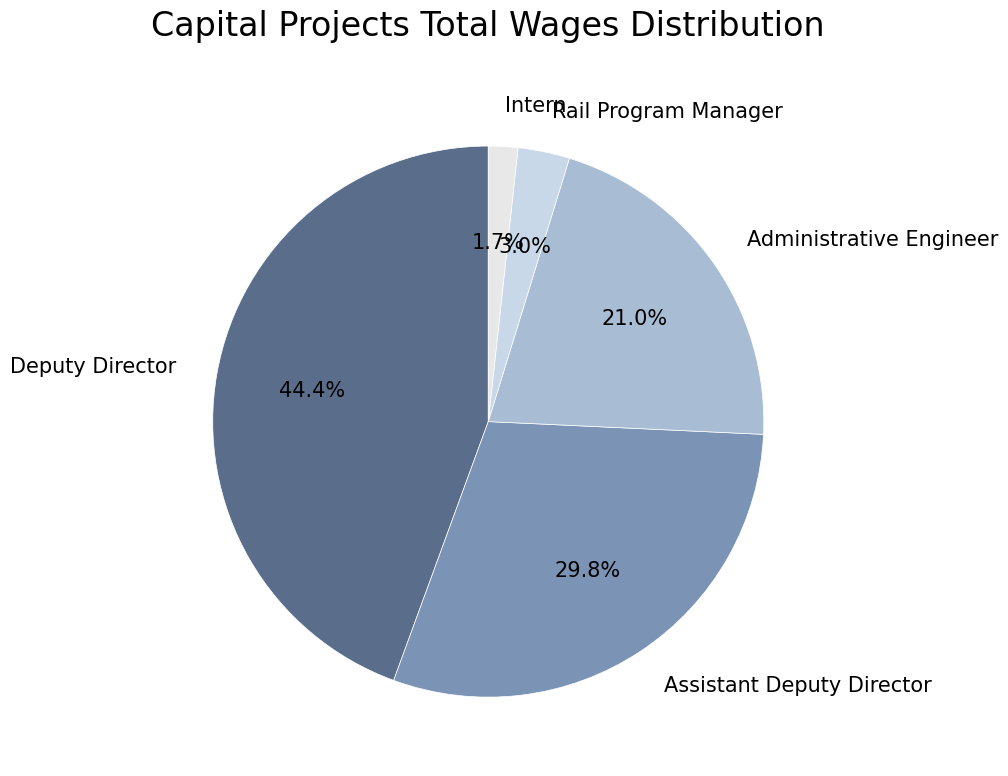

To the nearest percent, what portion does Assistant Deputy Director represent?

30%